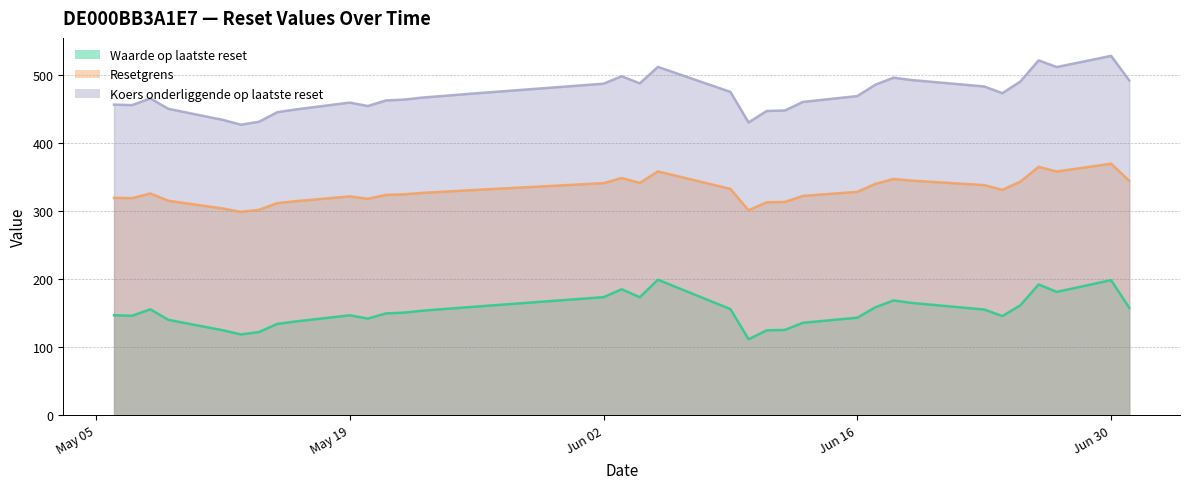

In Resetgrens, how many points are higher than both neighbors (excluding endpoints)?

7